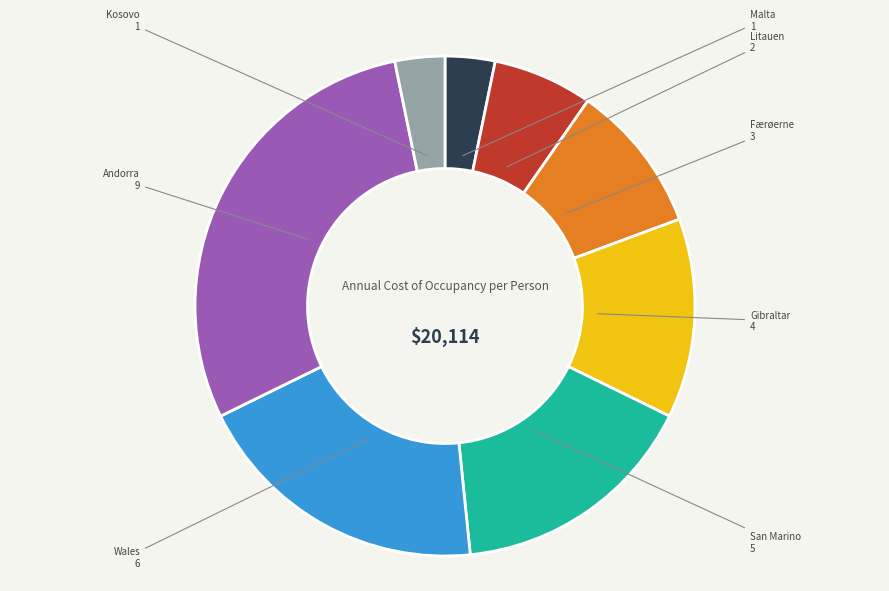

Does any single category account for the majority?

No